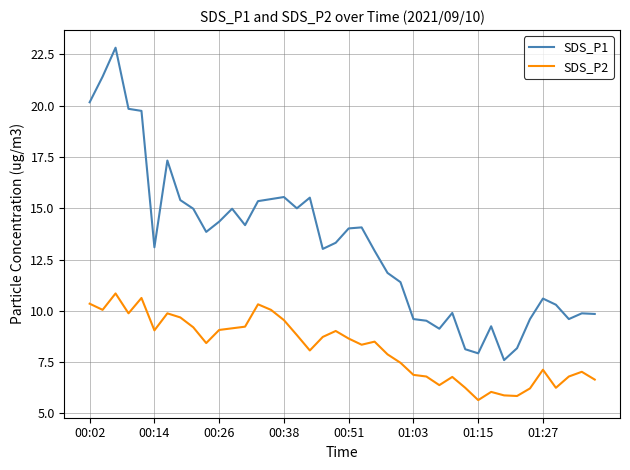

Which series has the largest total across all categories?

SDS_P1